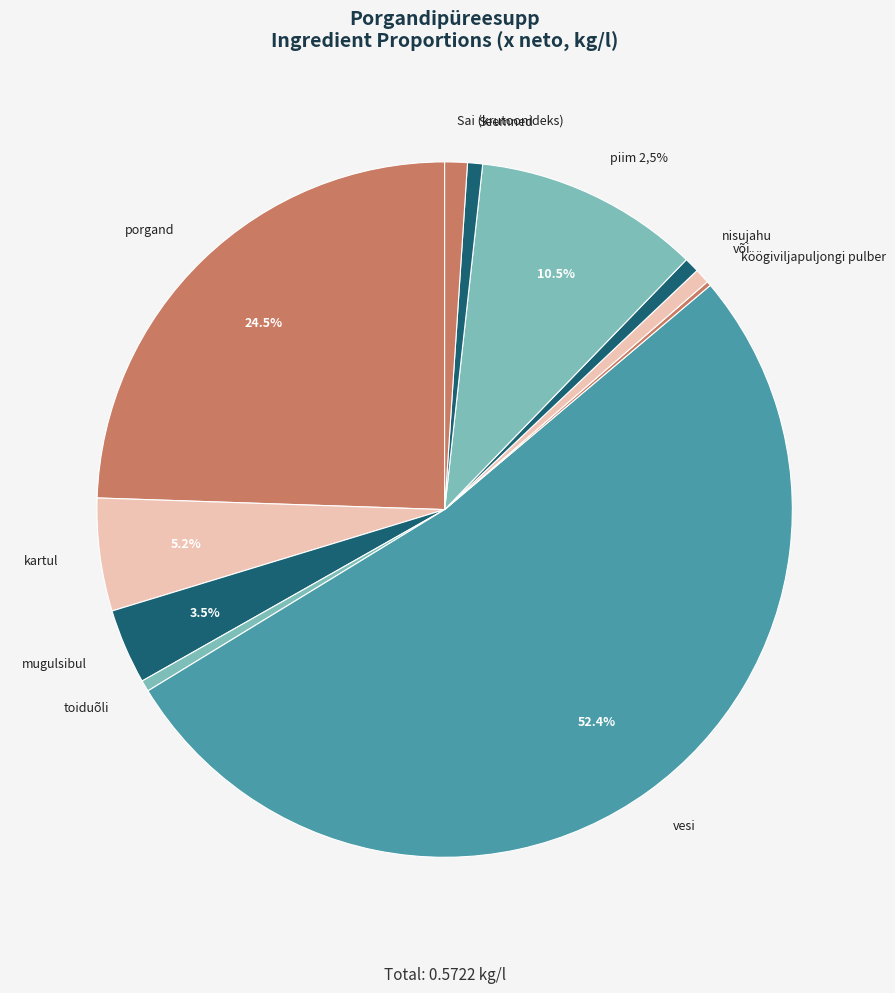

Do nisujahu and Sai (krutoonideks) together represent more than half of the pie?

No